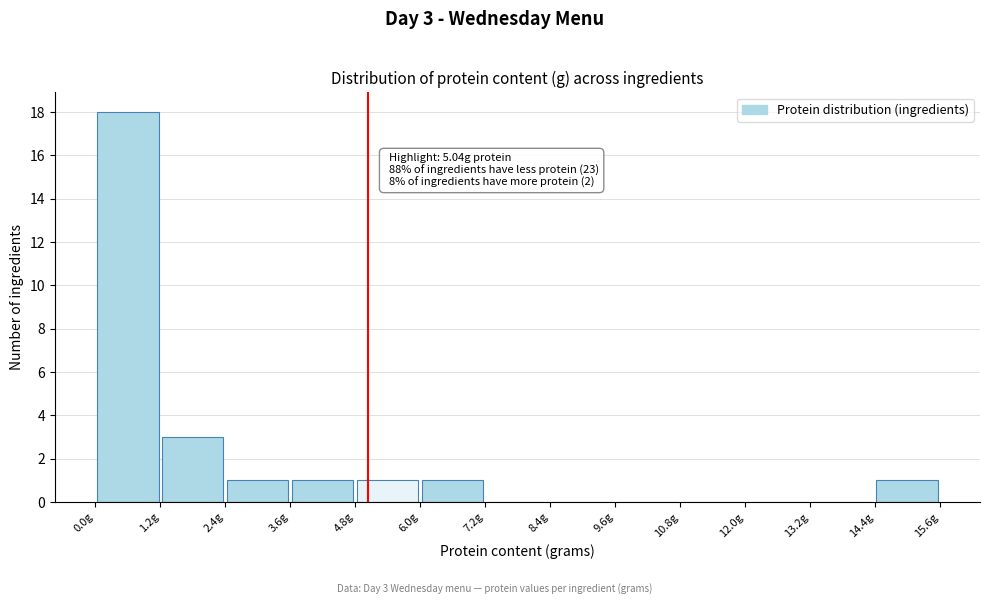

Which range on the x-axis has the tallest bar?

0.0 to 1.2